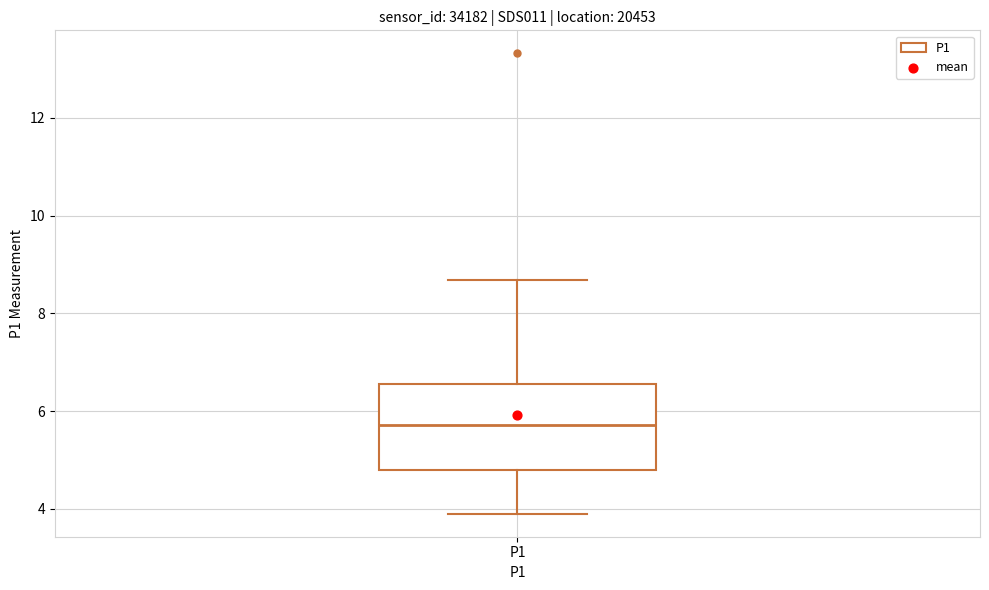

Transcribe this box plot: give where the median line is, the range the box spans, and where the two whiskers end, as read against the y-axis. The values are not printed on the chart, so give them approximately, as read against the axis.

median 5.8, box 4.8 to 6.6, whiskers 4.0 to 8.6